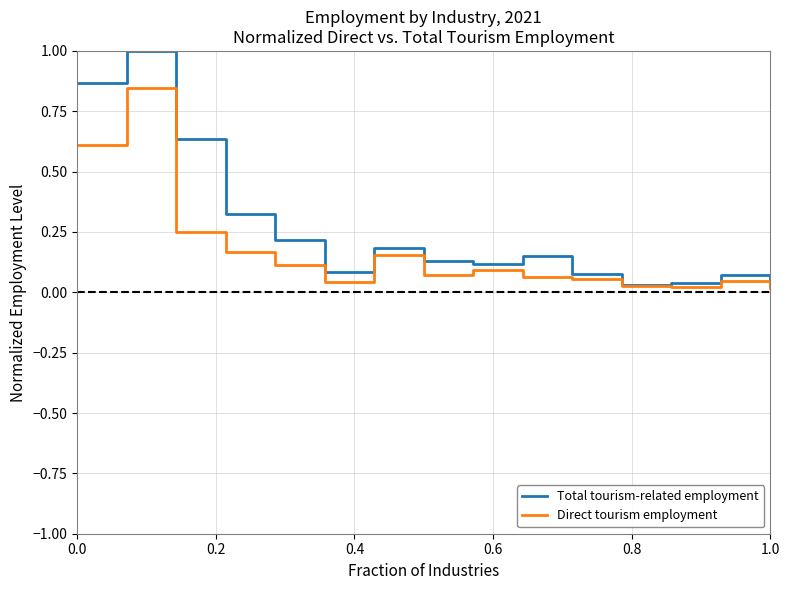

Which series has the largest total across all categories?

Total tourism-related employment